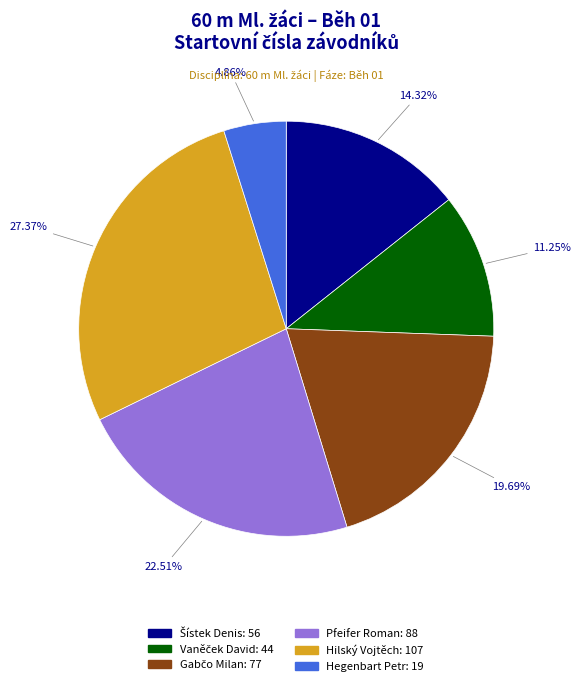

Is the sum of Hegenbart Petr and Pfeifer Roman greater than half?

No